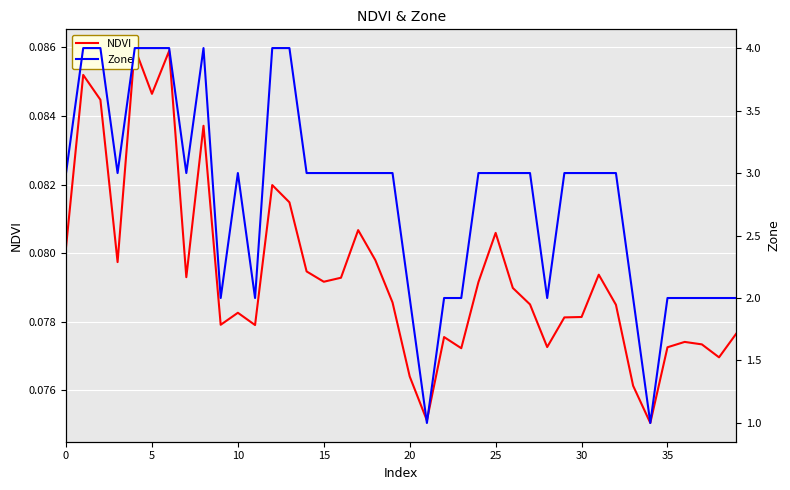

List the series in order of their overall mean, lowest first.

NDVI, Zone